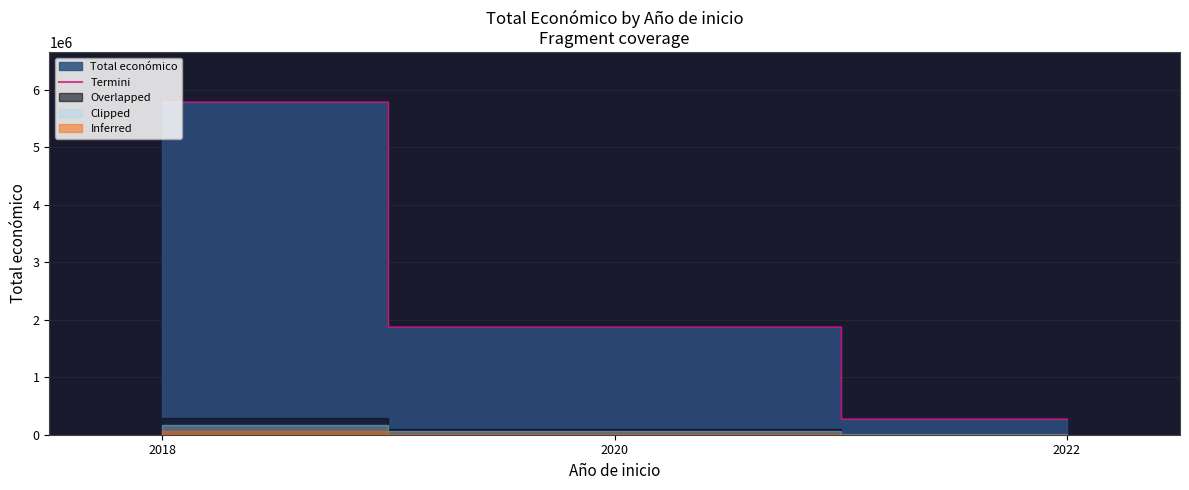

What is the average value?

2646812